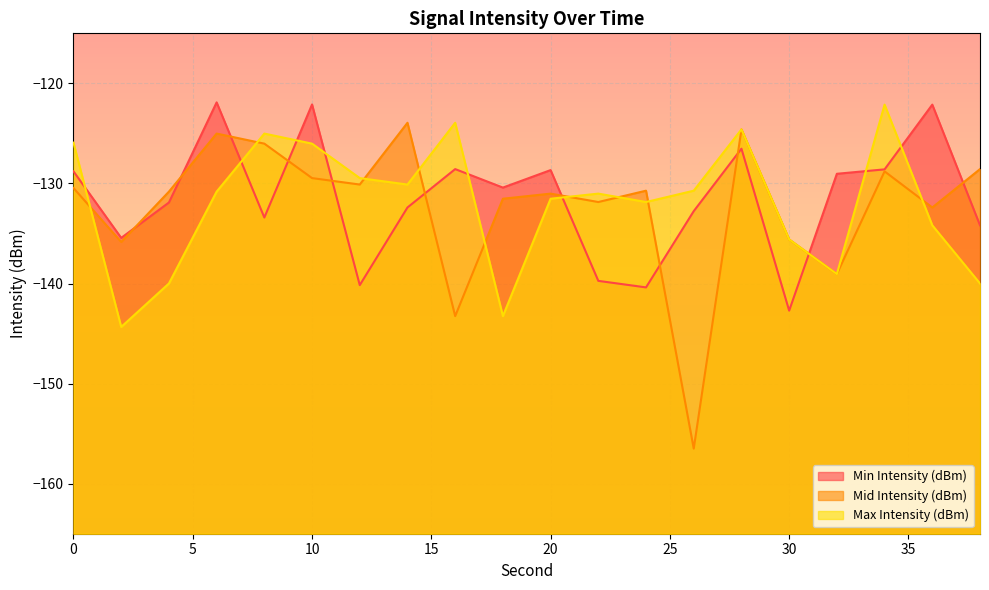

What is the greatest value displayed?

-121.9